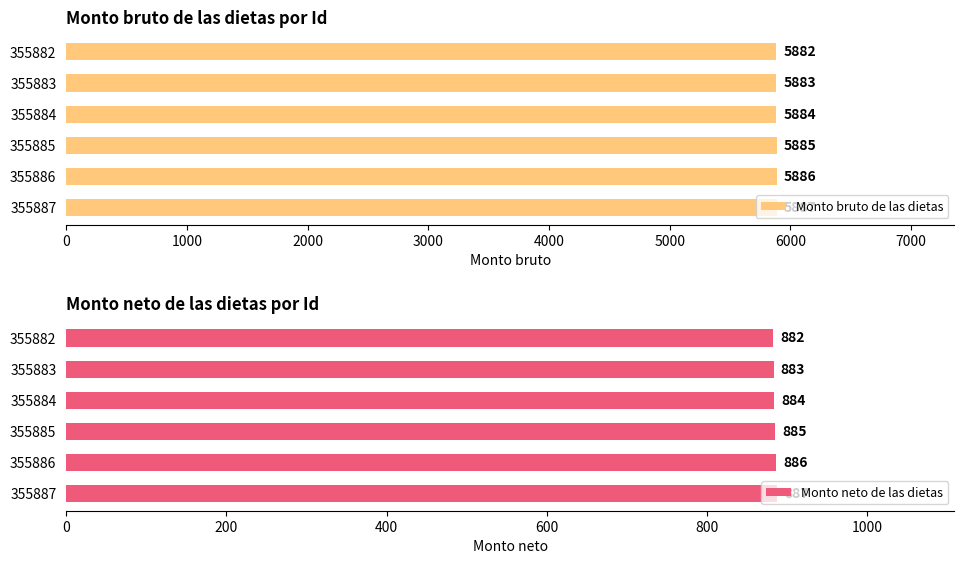

The value of Monto neto de las dietas at 355887 is 887. True or false?

True